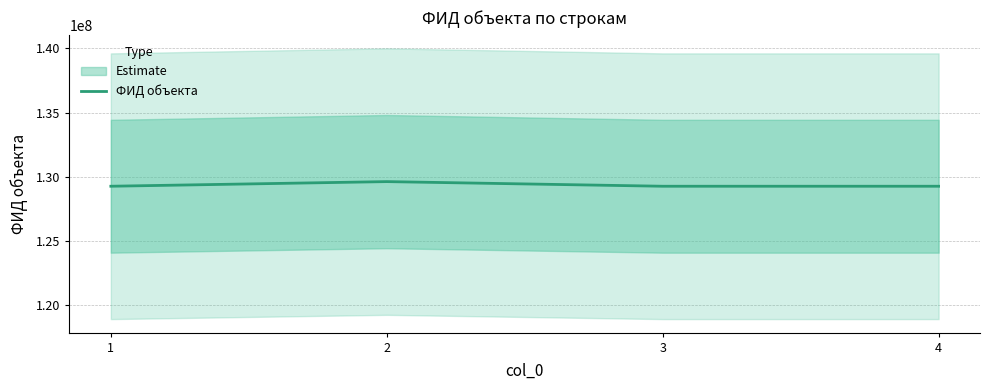

What is the ratio of the value at 2 to the value at 1?

1.0